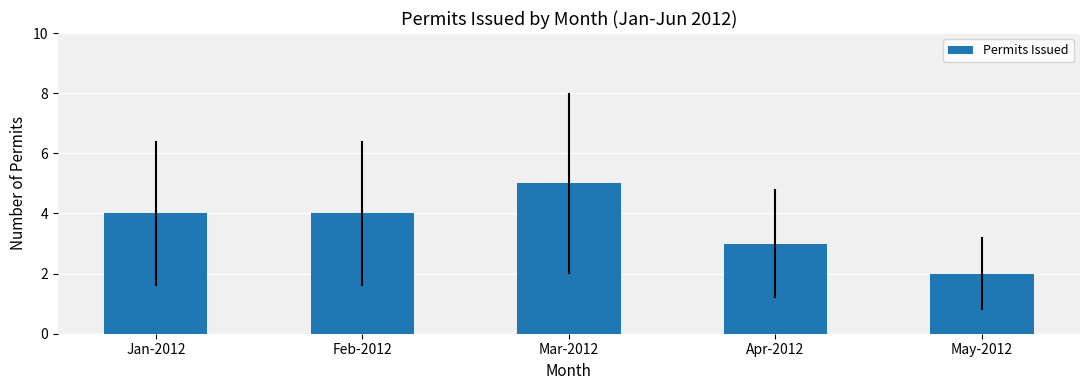

Reading right to left, what are all the values shown in this chart?

May-2012=2	Apr-2012=3	Mar-2012=5	Feb-2012=4	Jan-2012=4